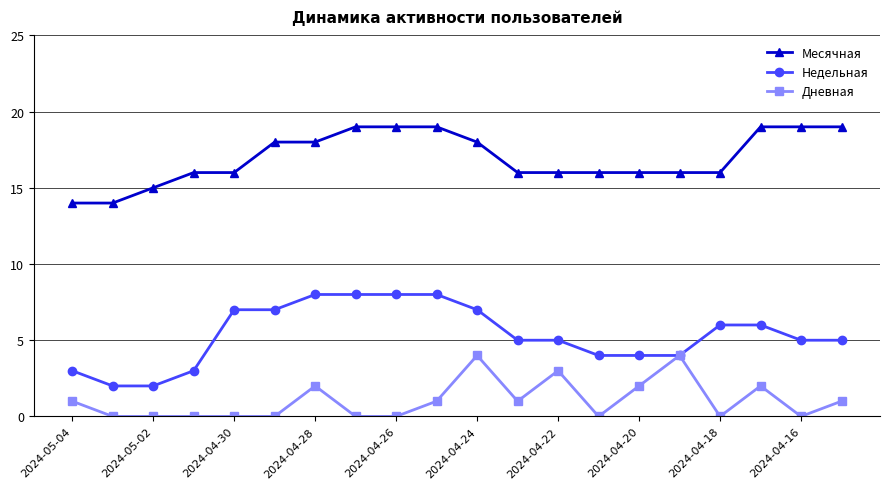

True or false: Месячная and Дневная cross at least once.

False